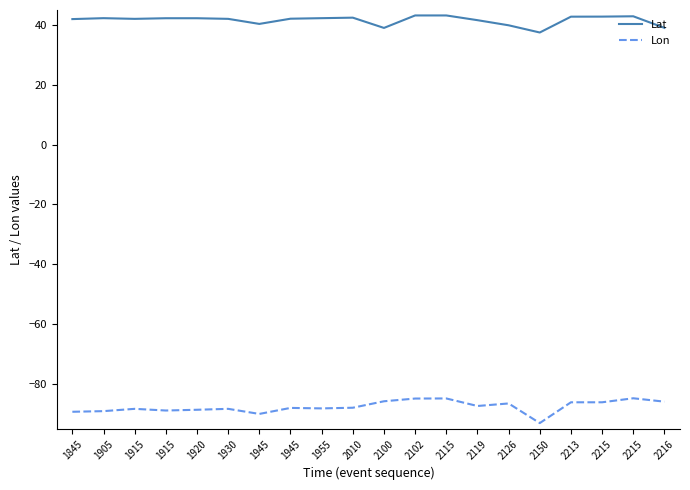

What are all the series names shown in the legend?

Lat, Lon